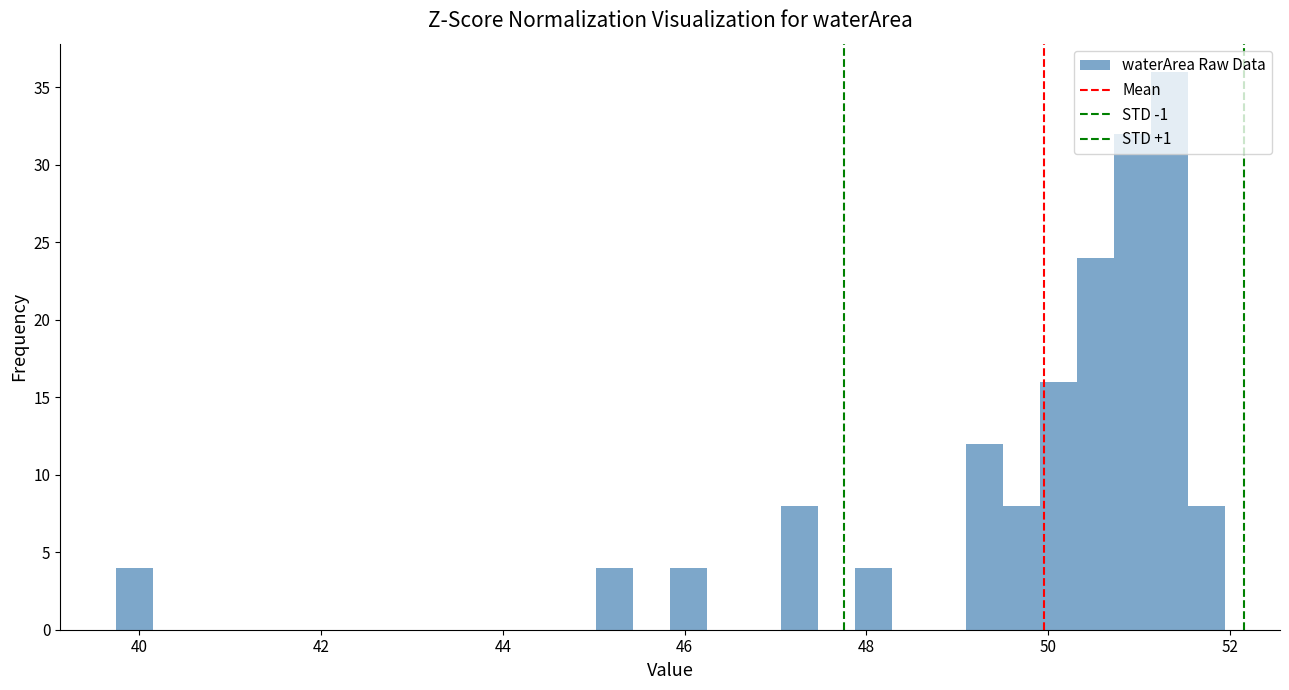

Around what value on the x-axis is the tallest bar? Give the approximate position of its centre, as read against the axis.

51.4